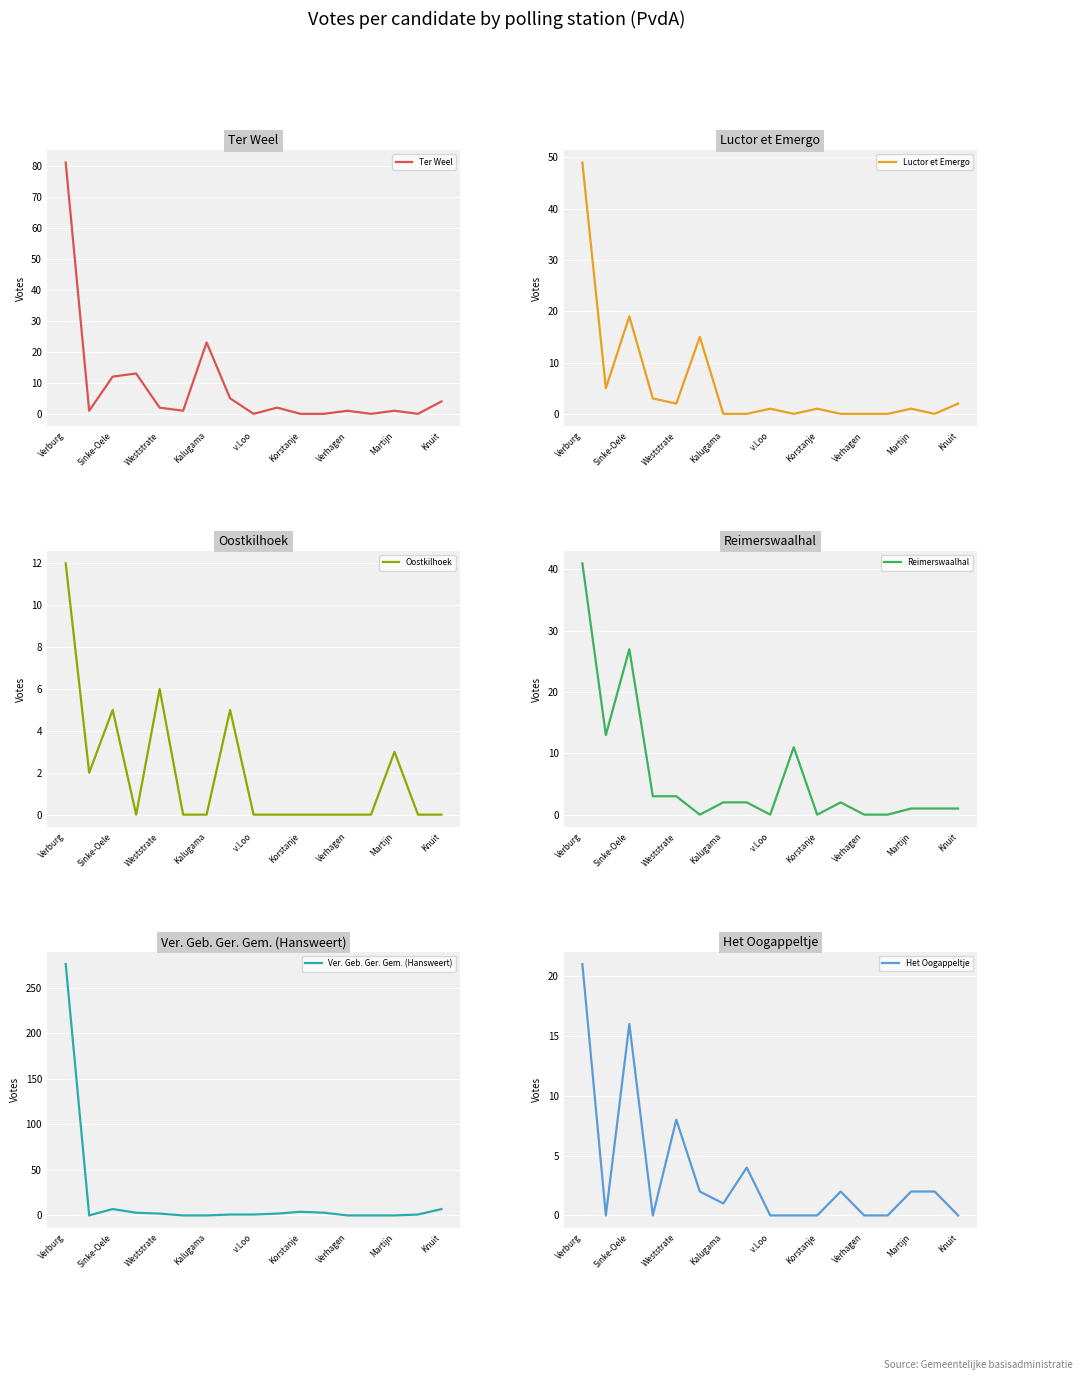

Which series has the largest range (max minus min)?

Ver. Geb. Ger. Gem. (Hansweert)